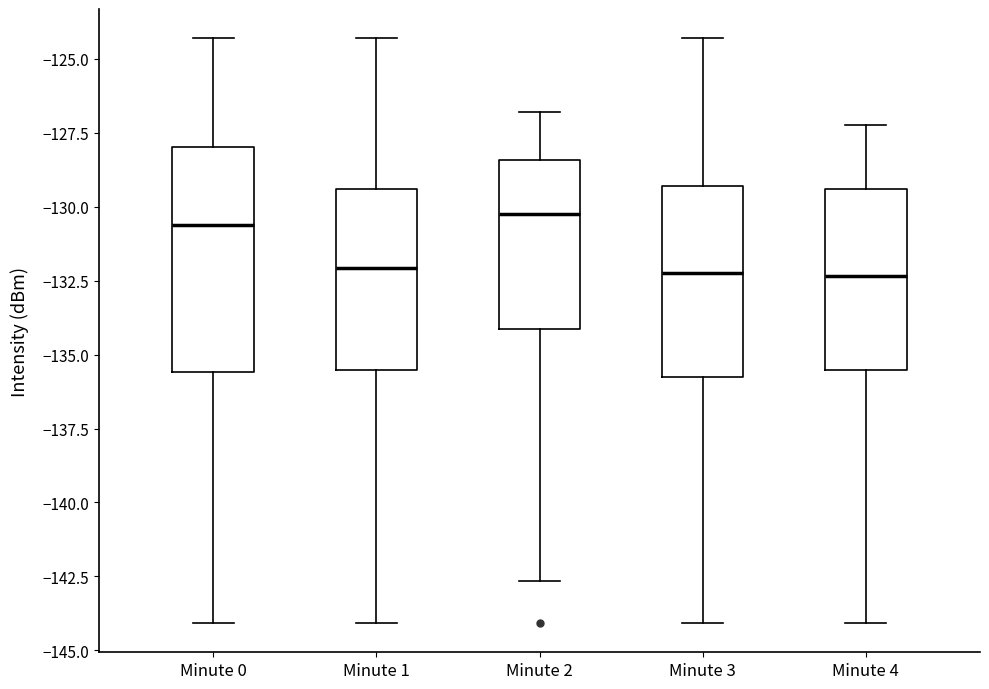

Reading left to right, transcribe this box plot: for each box, give where its median line is, the range the box spans, and where its two whiskers end, as read against the y-axis. The values are not printed on the chart, so give them approximately, as read against the axis.

Minute 0: median -130.5, box -135.5 to -128.0, whiskers -144.0 to -124.5
Minute 1: median -132.0, box -135.5 to -129.5, whiskers -144.0 to -124.5
Minute 2: median -130.5, box -134.0 to -128.5, whiskers -142.5 to -127.0
Minute 3: median -132.0, box -136.0 to -129.5, whiskers -144.0 to -124.5
Minute 4: median -132.5, box -135.5 to -129.5, whiskers -144.0 to -127.5